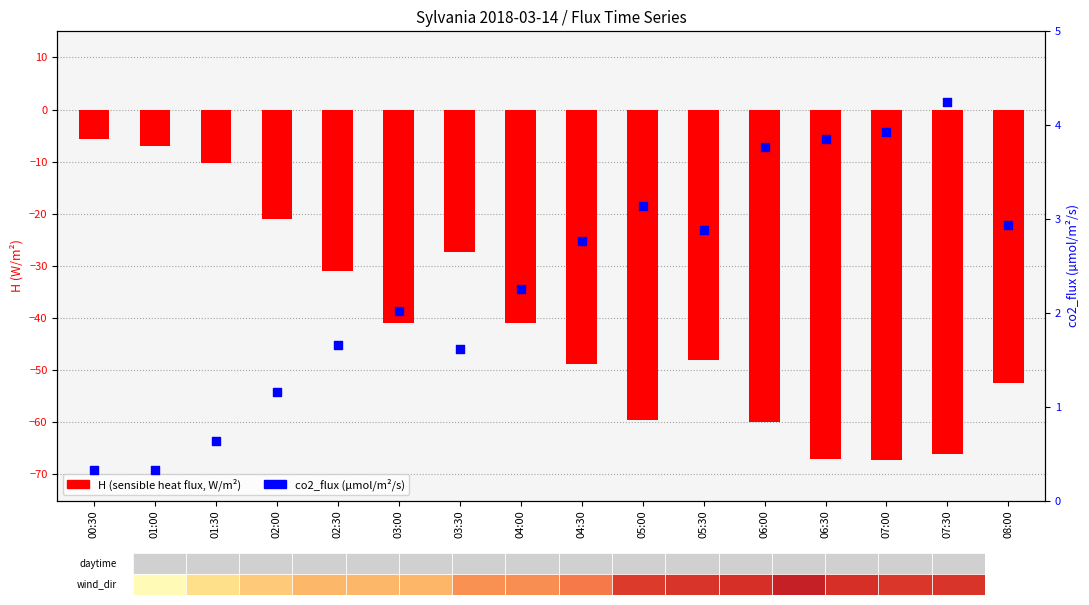

Which series contains the lowest Y value?

H (W/m²)